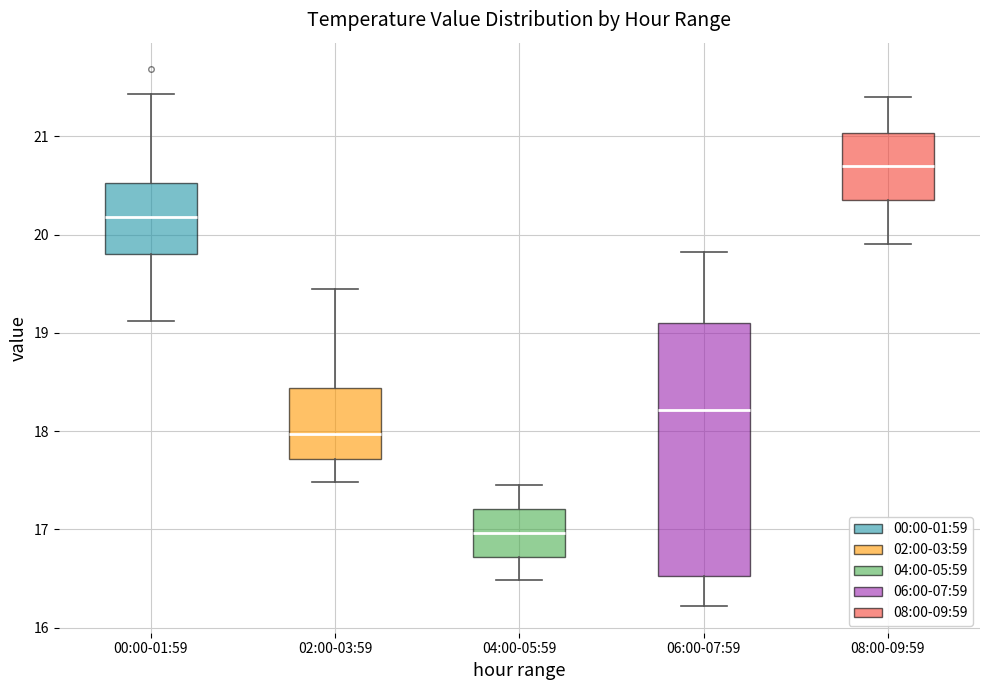

Which box has the lowest median line?

04:00-05:59